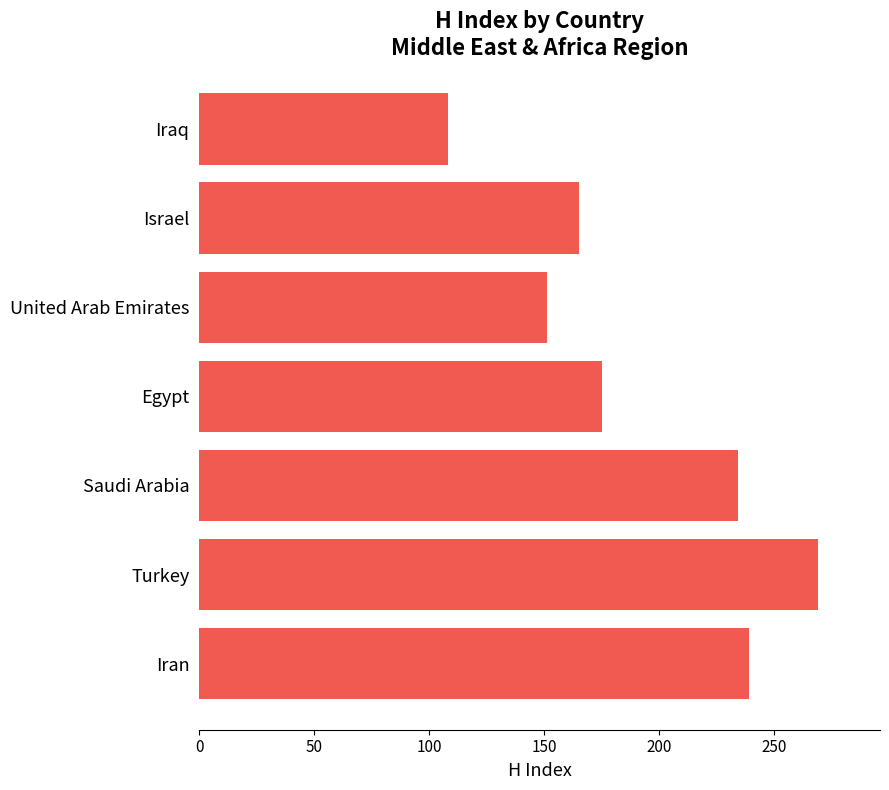

What is the difference between the second highest and minimum values?

131